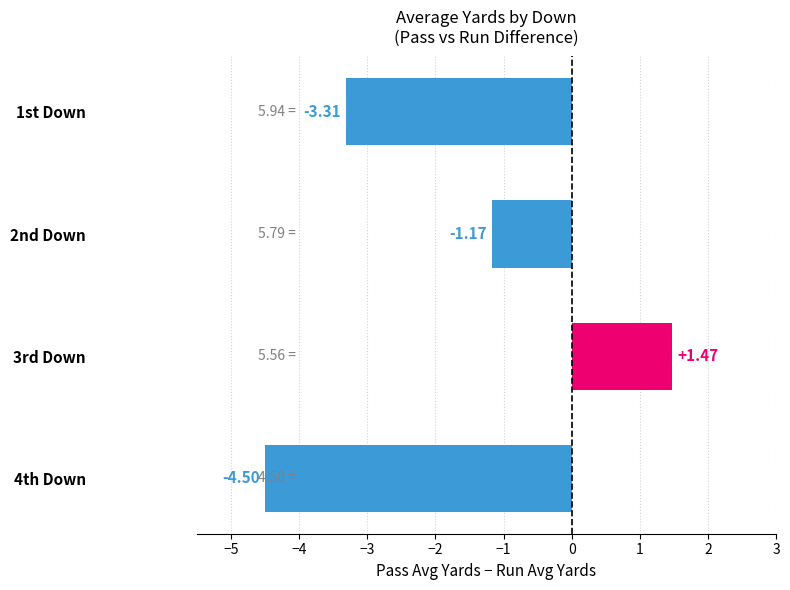

List the labels in order of value, largest first.

3rd Down, 2nd Down, 1st Down, 4th Down